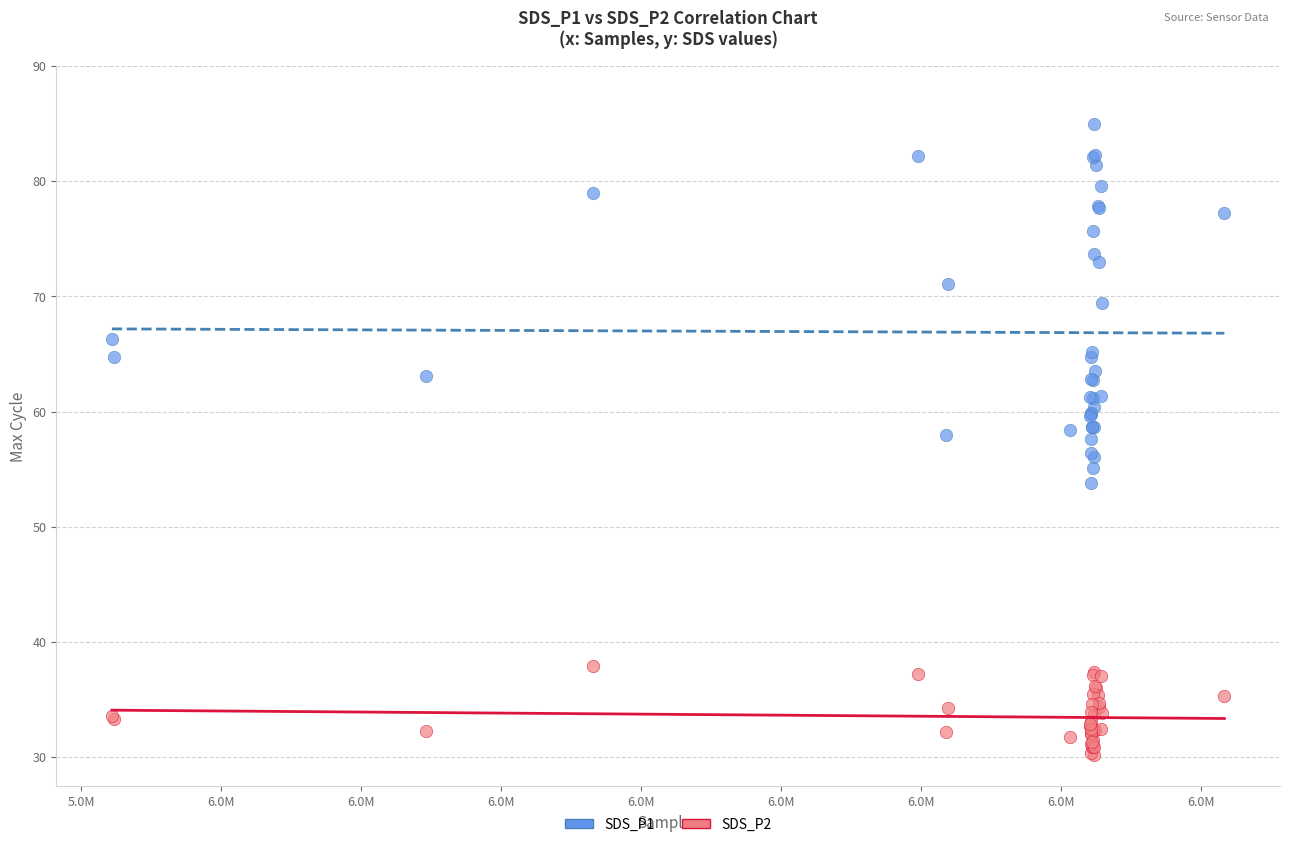

Which series contains the highest Y value?

SDS_P1